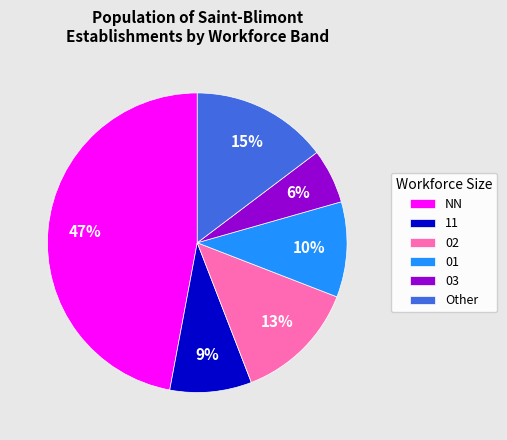

To the nearest percent, what percentage of the pie is 01?

10%